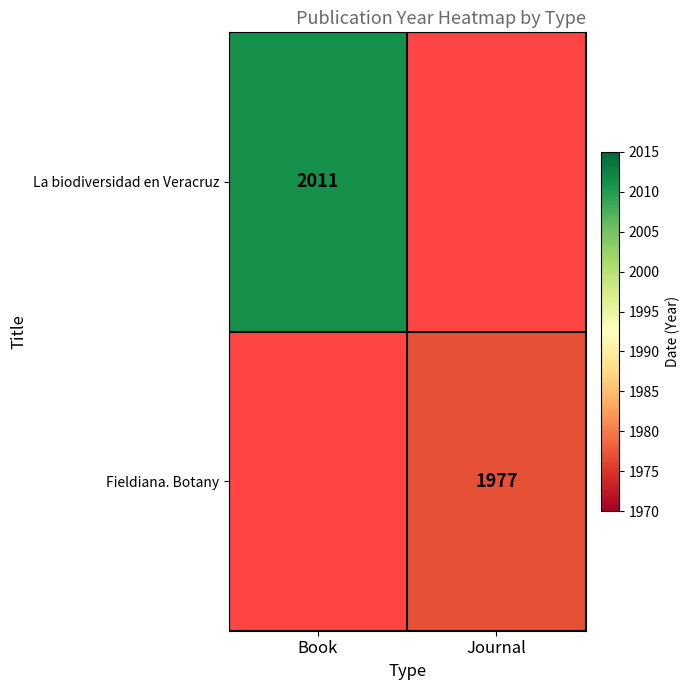

True or false: La biodiversidad en Veracruz has a value of 2011 at Book.

True